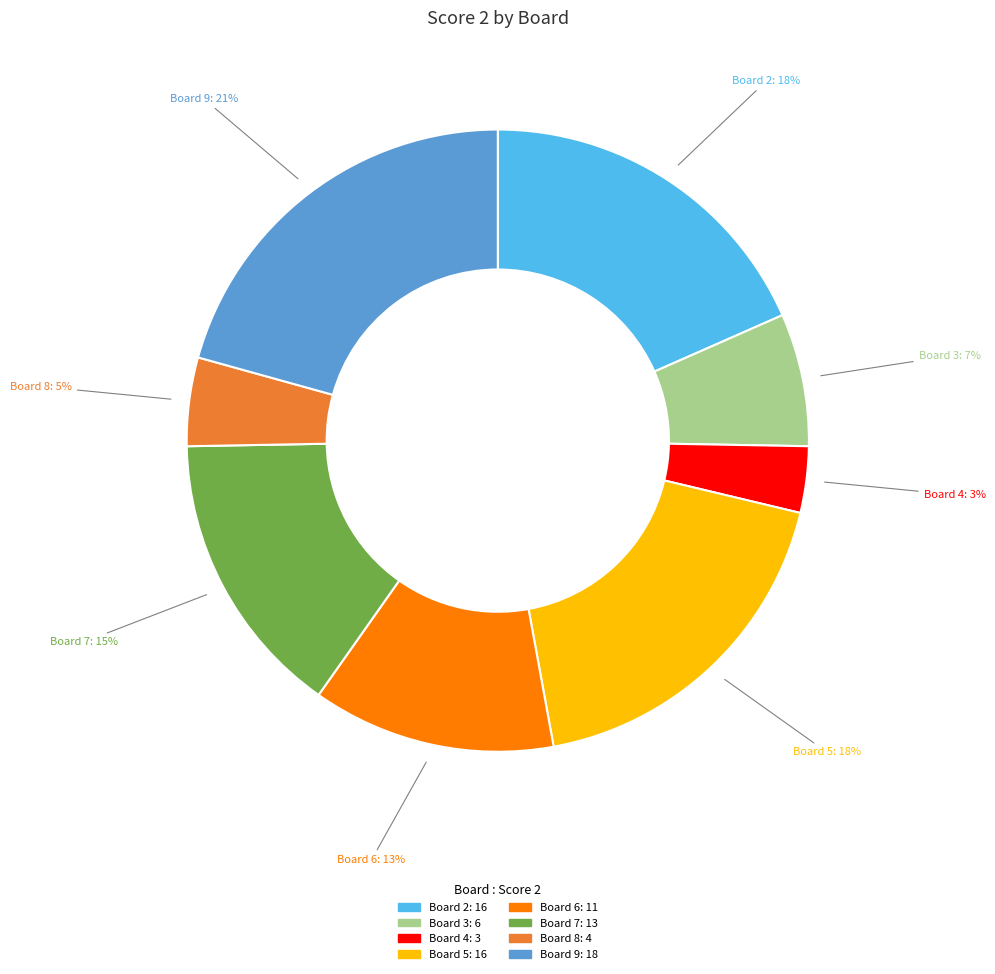

Is there a majority slice in this chart?

No